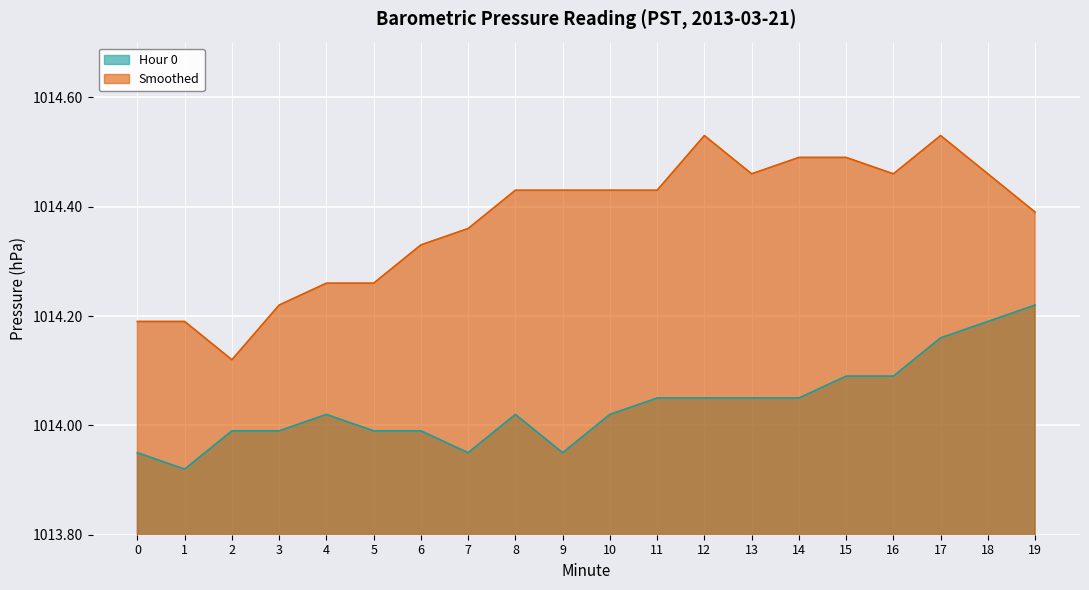

What are all the series names shown in the legend?

Hour 0, Smoothed